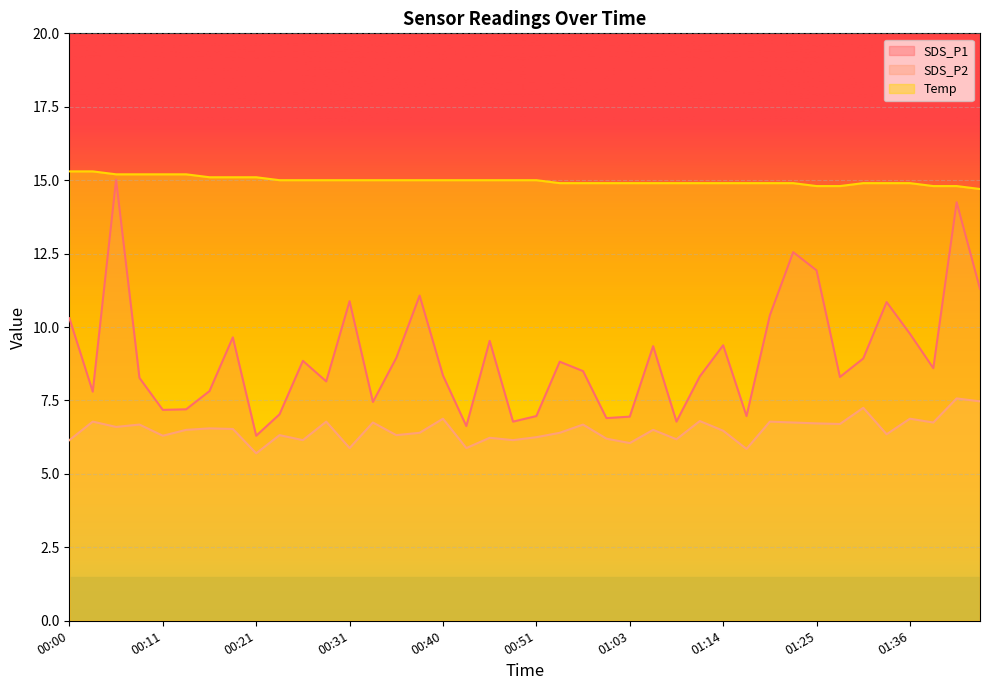

What is the sum of all SDS_P2 values?

260.1